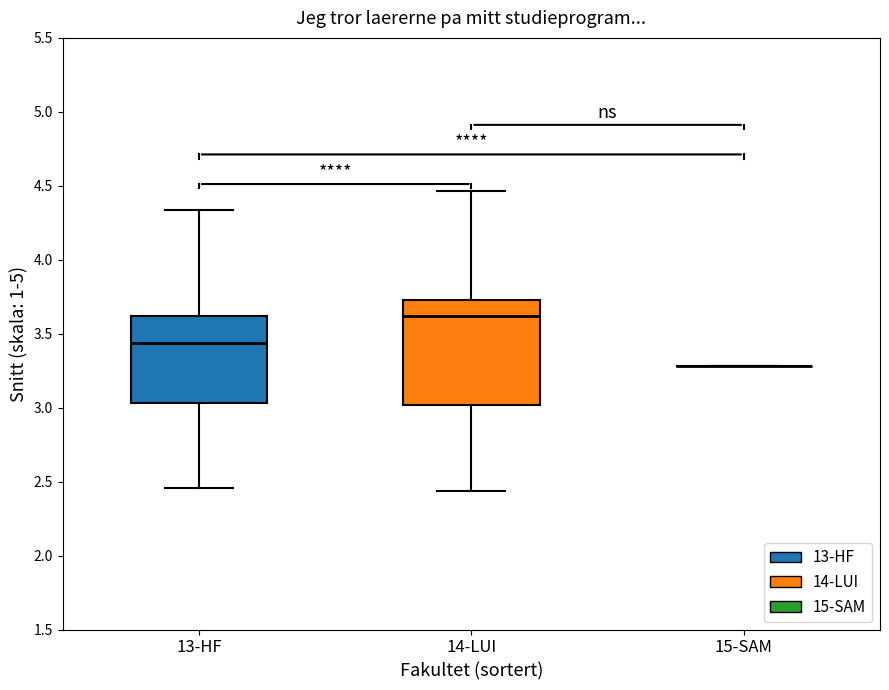

Reading left to right, read every box against the y-axis: the position of its median line, the range the box covers, and the ends of its whiskers. The values are not printed on the chart, so give them approximately, as read against the axis.

13-HF: median 3.45, box 3.05 to 3.60, whiskers 2.45 to 4.35
14-LUI: median 3.60, box 3.00 to 3.75, whiskers 2.45 to 4.45
15-SAM: box collapsed to a line at 3.30, whiskers 3.30 to 3.30